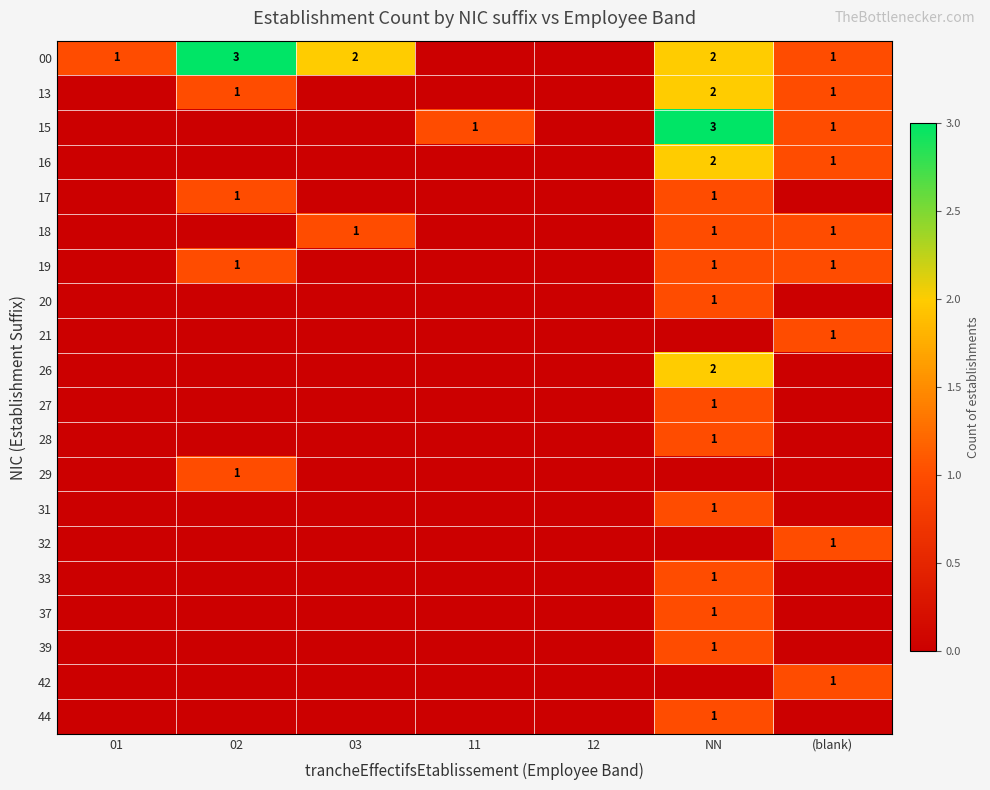

At how many categories does at least one series exceed 2?

2